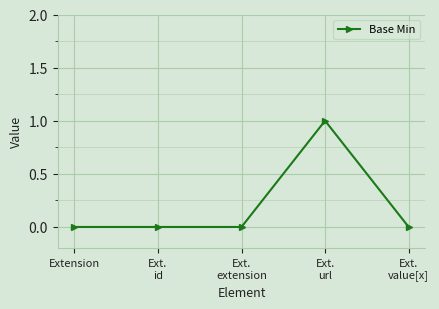

Between Ext.
id and Ext.
url, which is larger?

Ext.
url